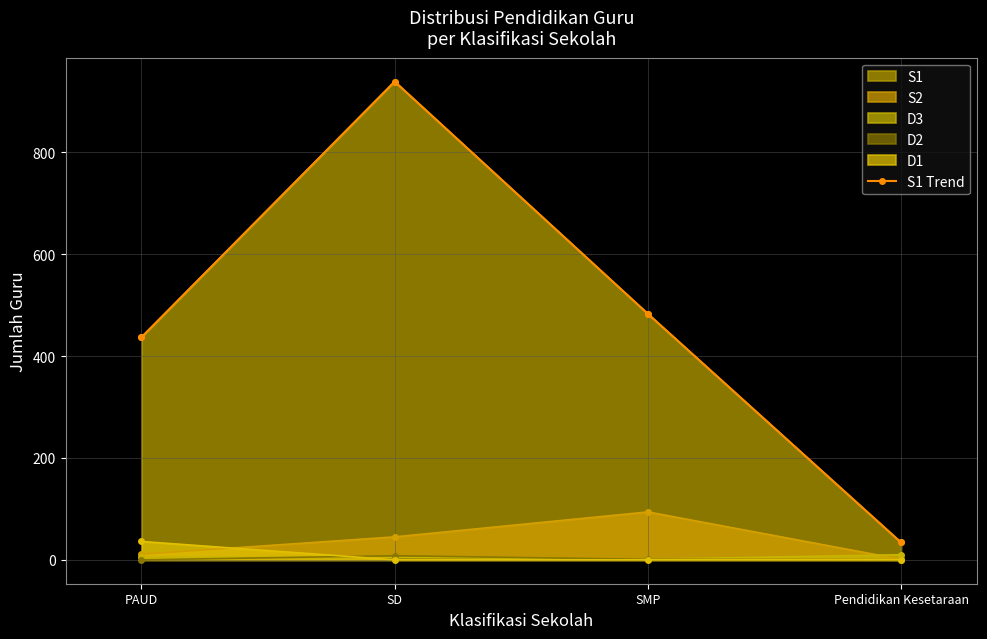

How many lines are shown in the chart?

1